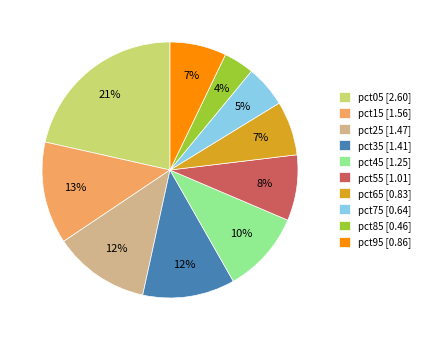

To the nearest percent, what portion does pct45 represent?

10%